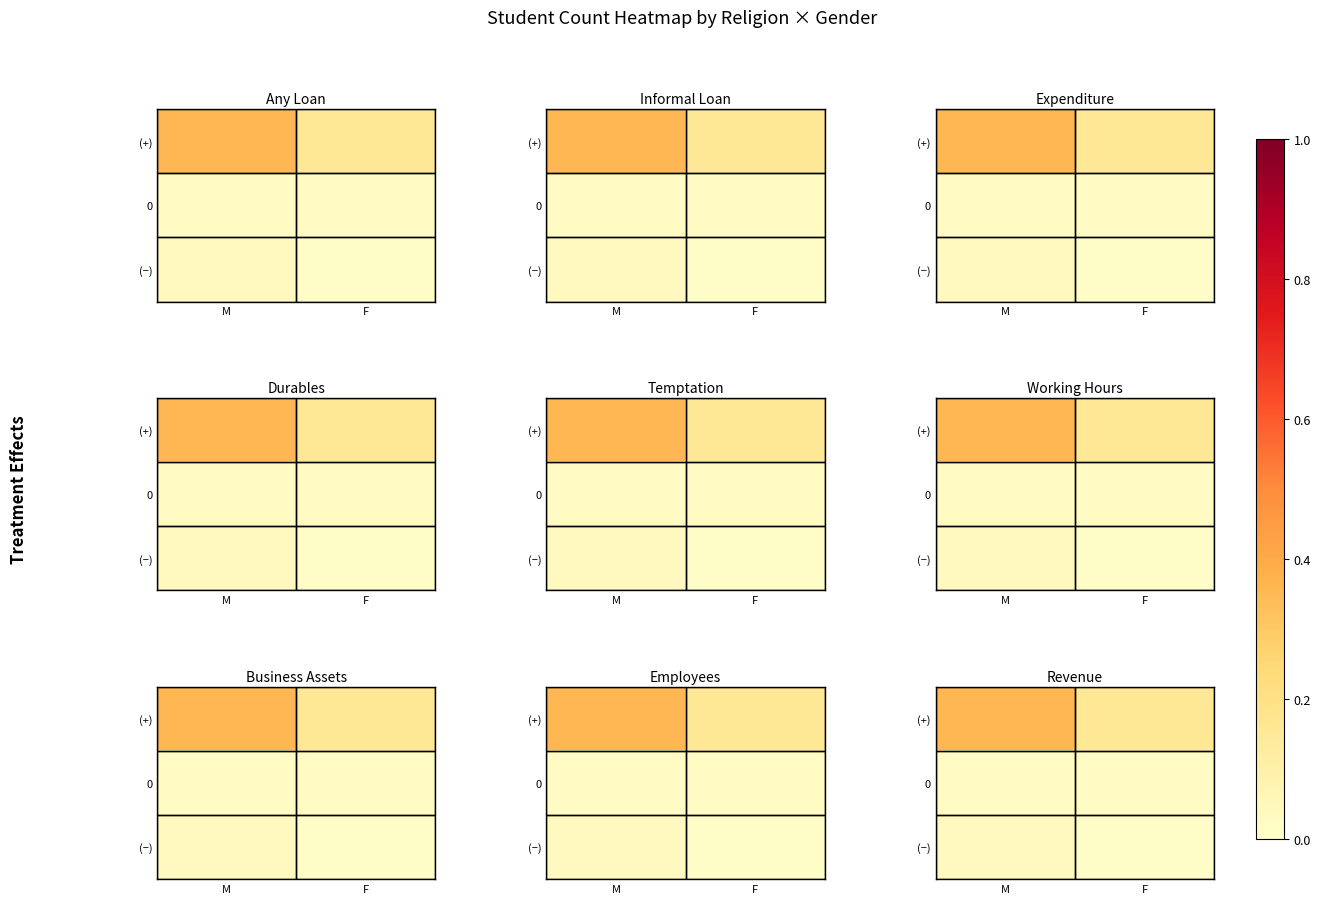

At which category is the sum across all series the highest?

M